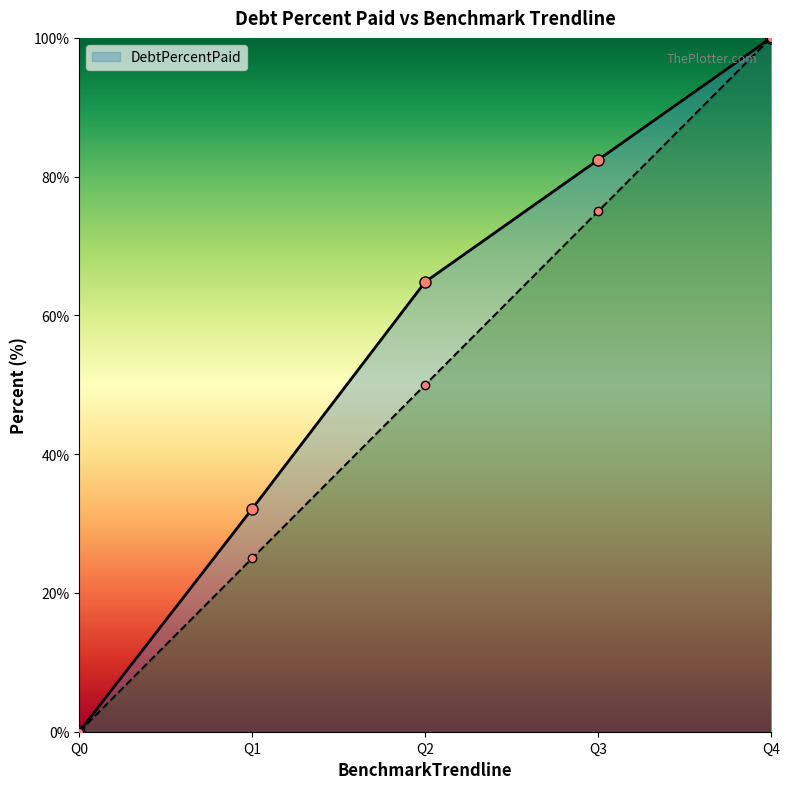

Reading left to right, what are all the values shown in this chart?

DebtPercentPaid line: Q0=0.0	Q1=32.1	Q2=64.8	Q3=82.4	Q4=100.0
BenchmarkTrendline line: Q0=0.0	Q1=25.0	Q2=50.0	Q3=75.0	Q4=100.0